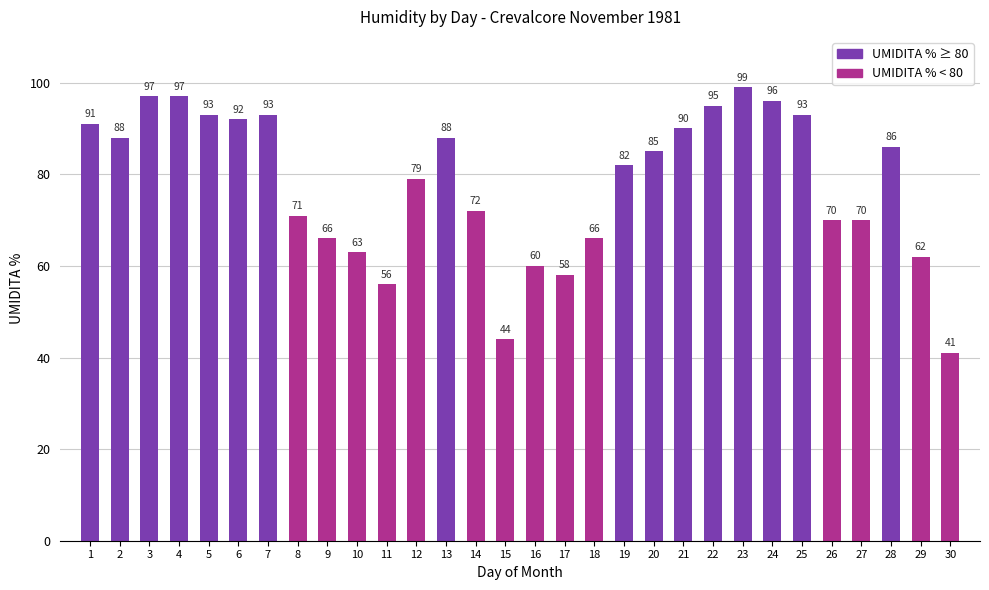

Is it true that the value at 19 is 82?

True